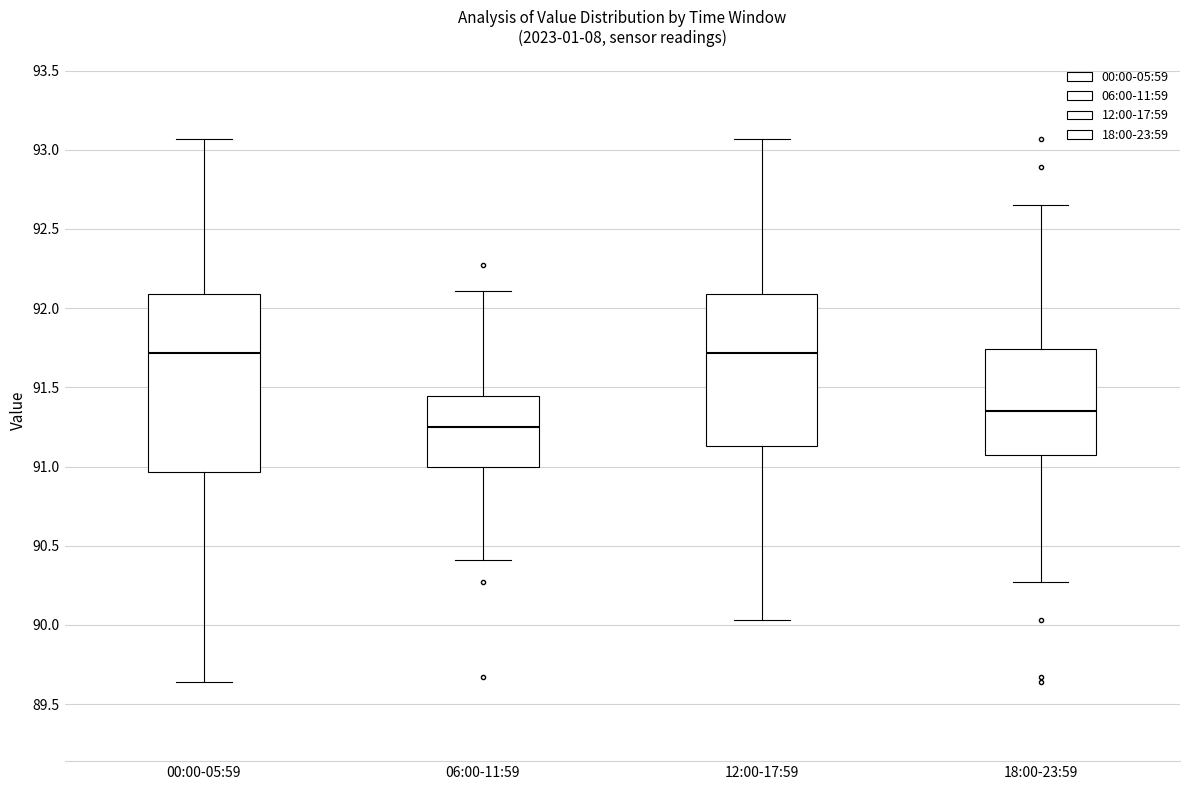

Which box has the lowest median line?

06:00-11:59